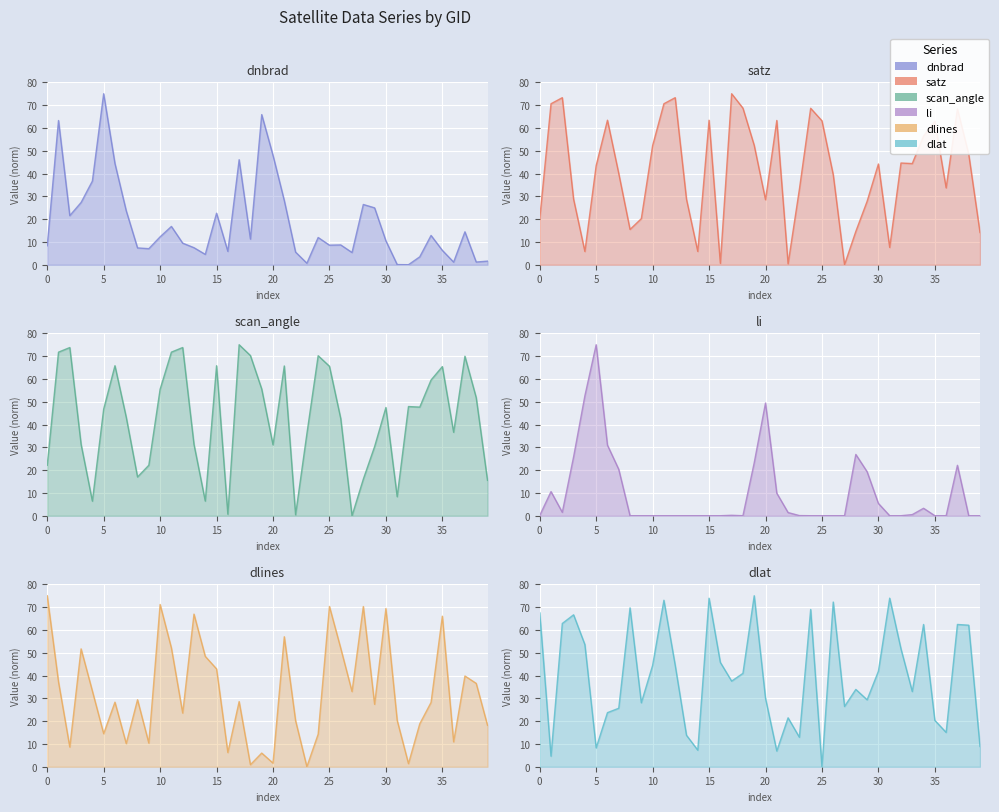

What are all the series names shown in the legend?

dnbrad, satz, scan_angle, li, dlines, dlat